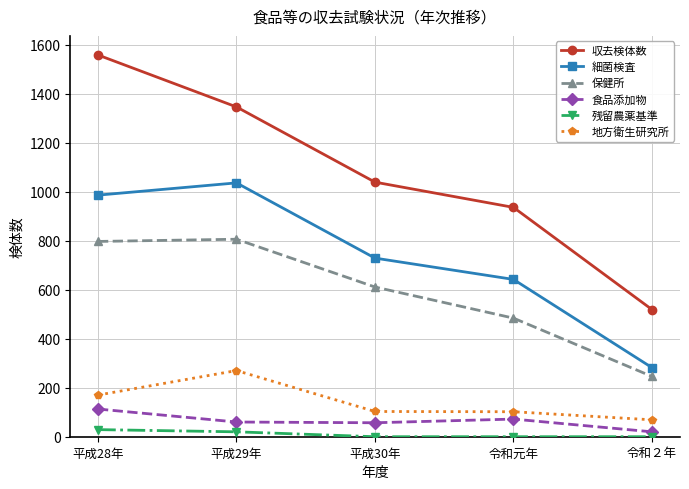

Does the chart have visible grid lines?

Yes